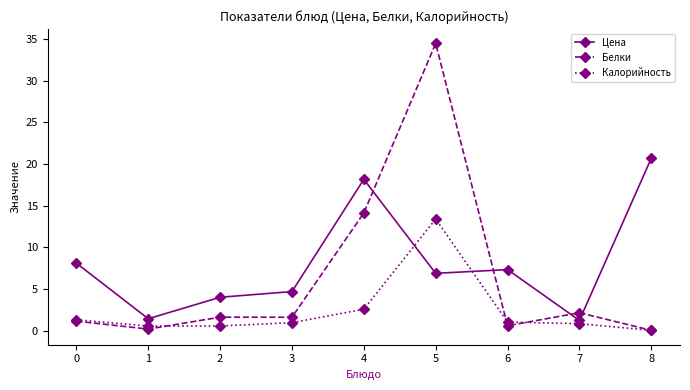

What is the spread (max minus min) of values at 3?

3.7